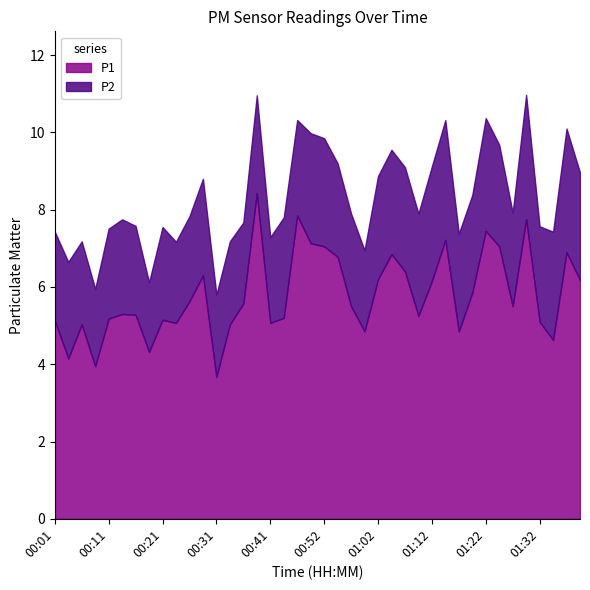

At which category is the sum across all series the highest?

01:29